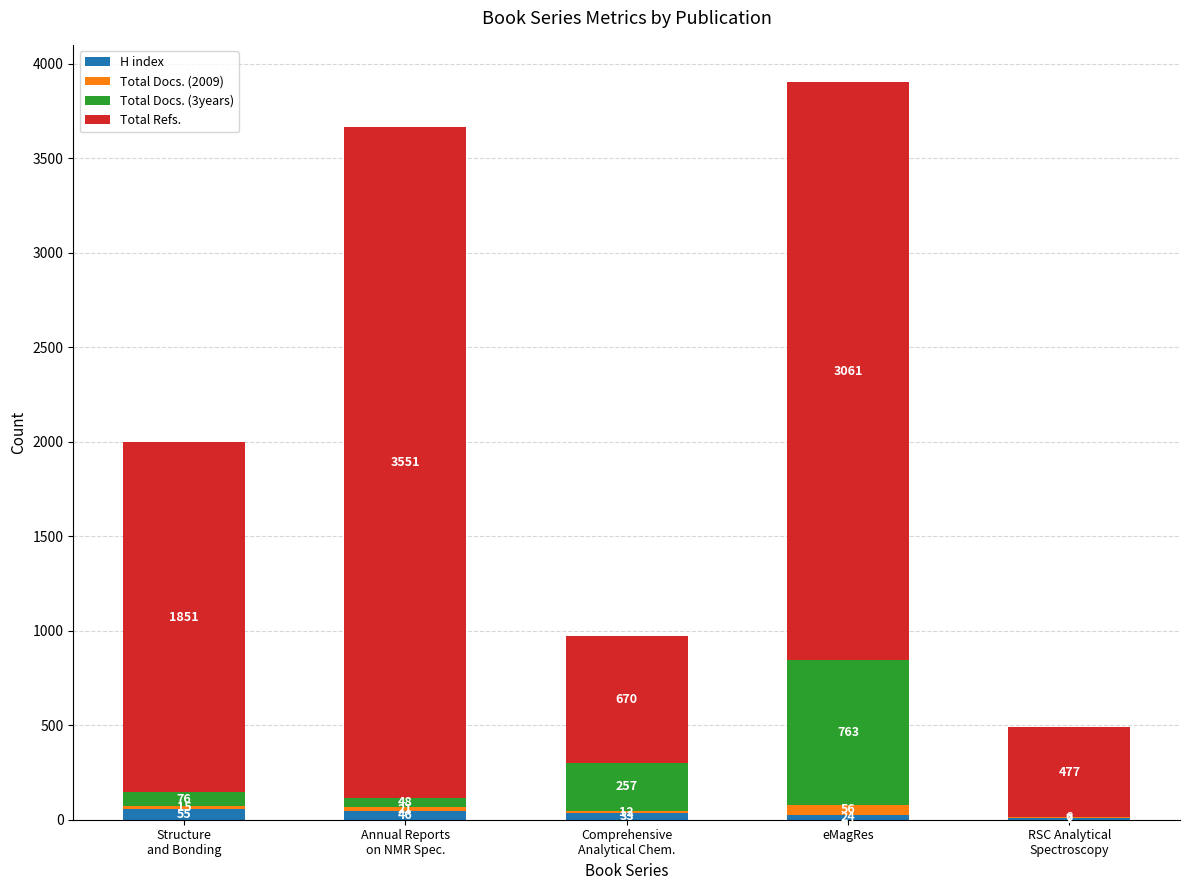

At which category is the sum across all series the highest?

eMagRes